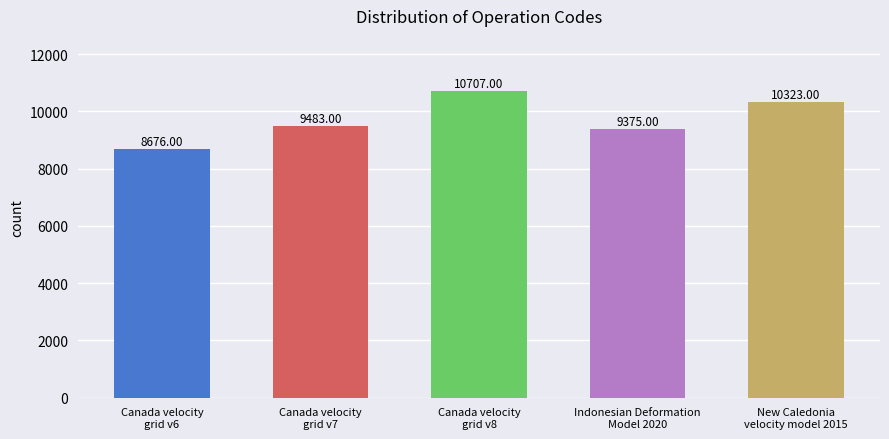

How many data points does each series have?

5